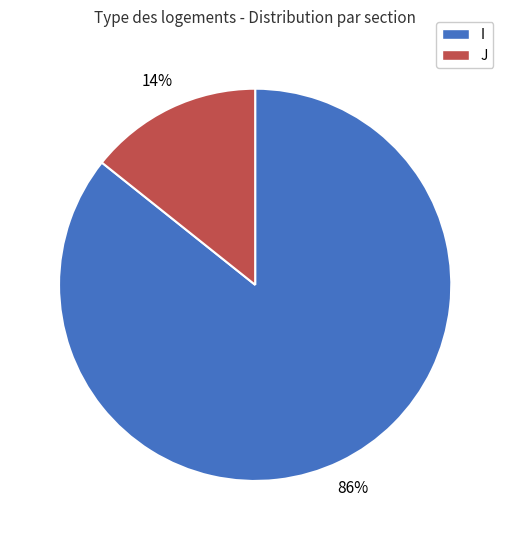

Combined, do I and J account for over 50%?

Yes